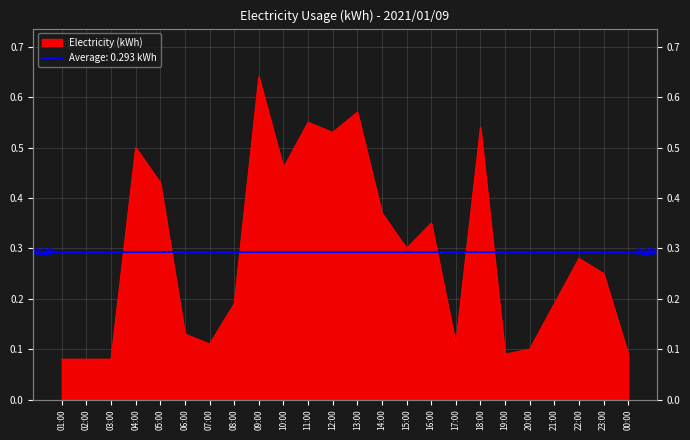

What is the label of the 7th point from the right?

18:00